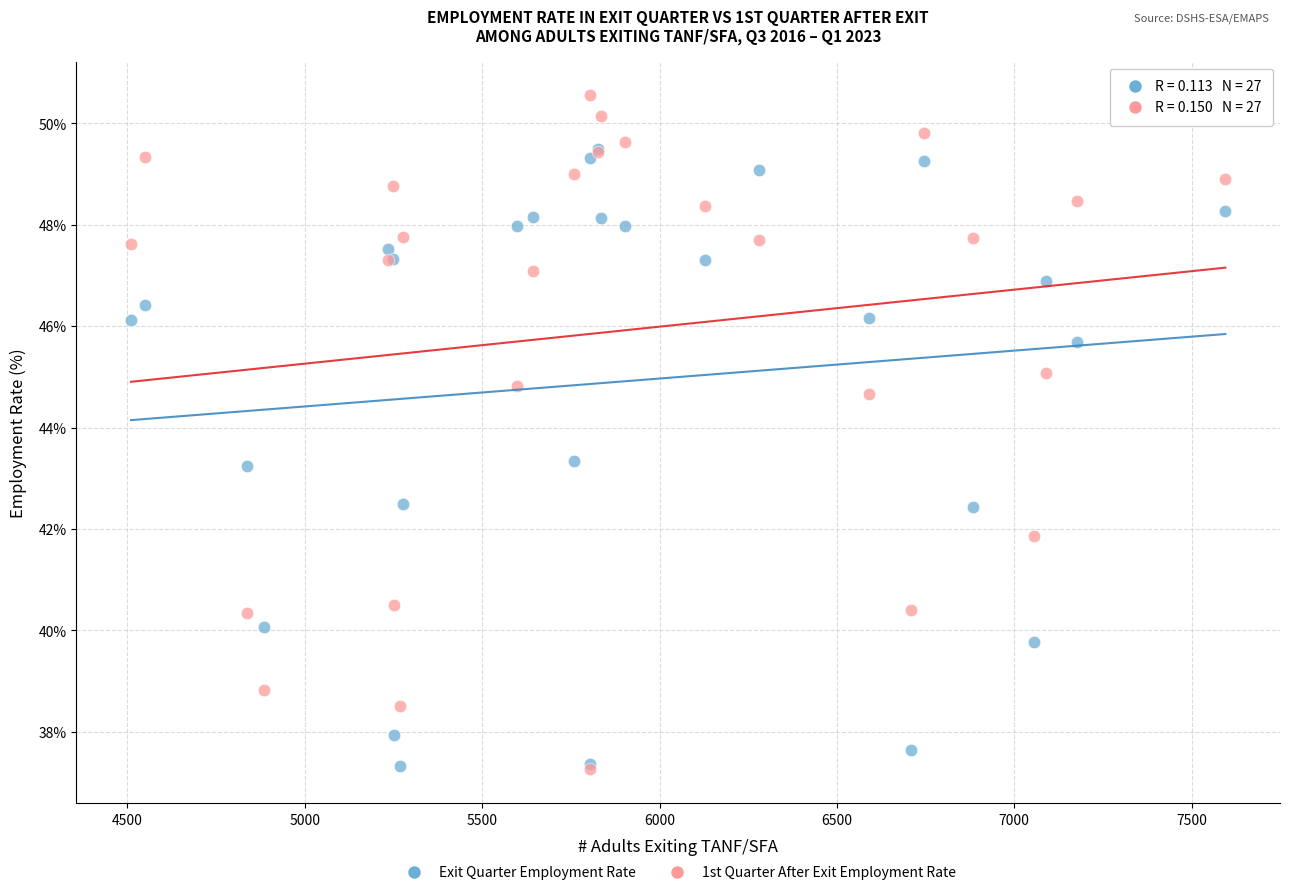

What are all the series names shown in the legend?

Exit Quarter Employment Rate, 1st Quarter After Exit Employment Rate